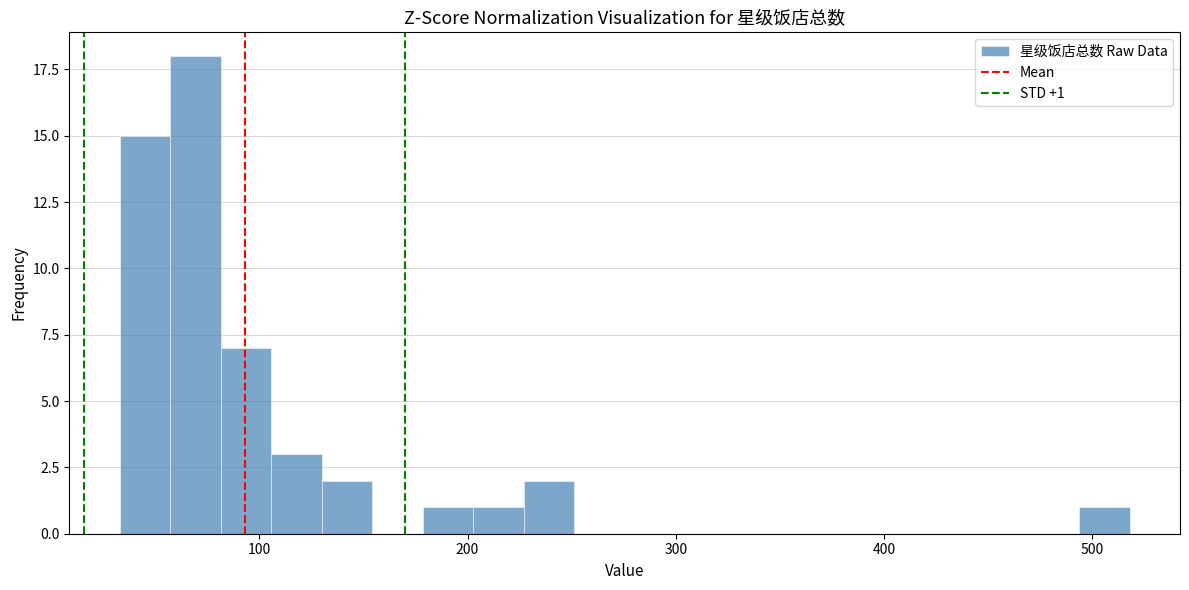

Read against the x-axis, roughly where is the centre of the tallest bar?

70